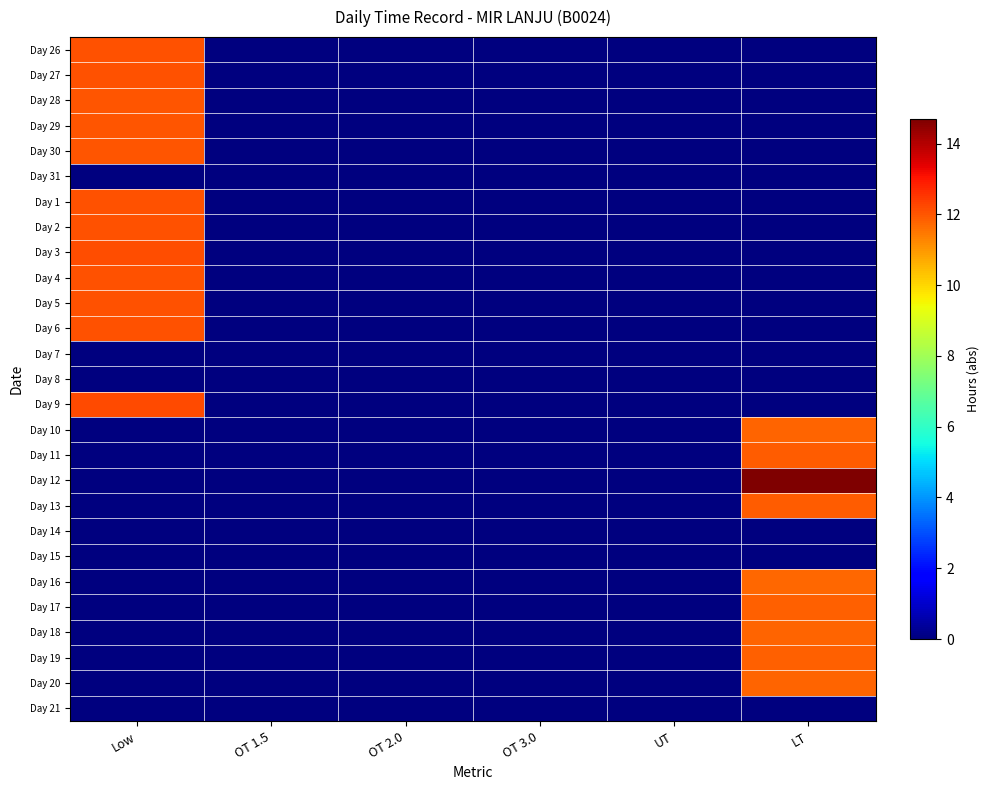

How many categories are shown in the chart?

6